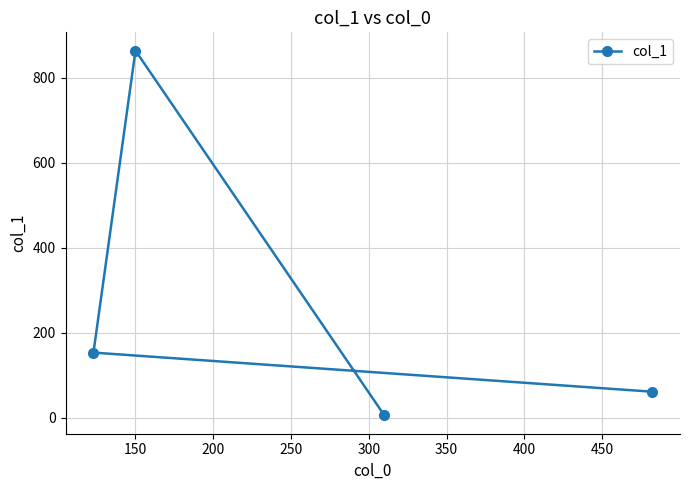

What is the value of the 1st point from the left?

153